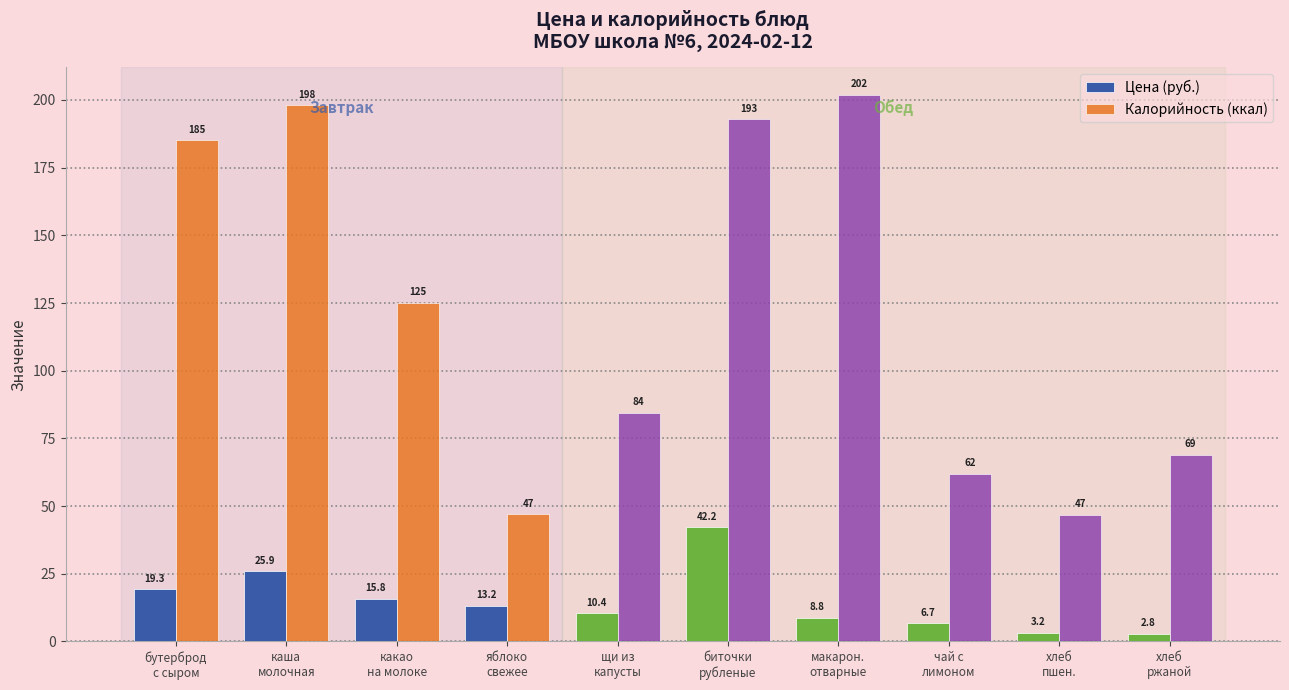

Reading left to right, transcribe all the data shown in this chart.

Цена (руб.): 19.3	25.9	15.8	13.2	10.4	42.2	8.8	6.7	3.2	2.8
Калорийность (ккал): 185.1	198.1	125.1	47.0	84.5	192.9	201.9	62.0	46.8	69.0